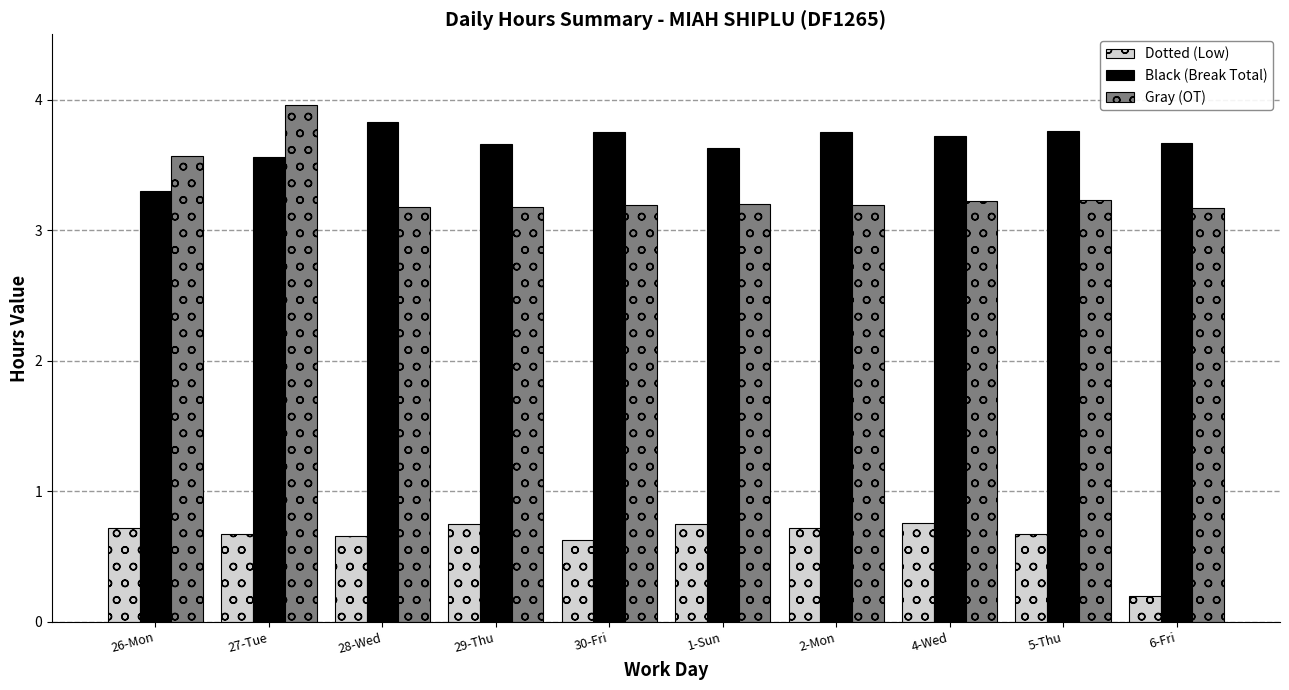

What is the maximum value shown in the chart?

4.0